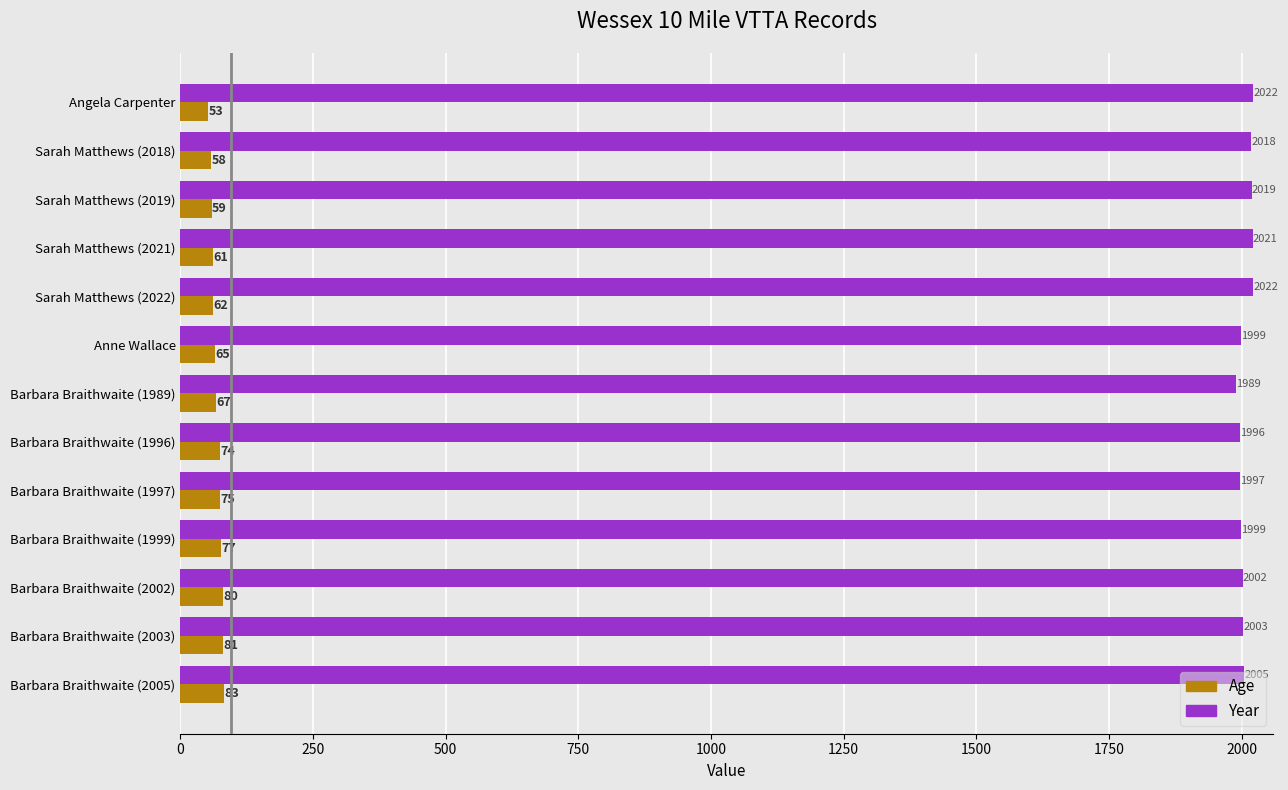

What is the sum of the Age values at Barbara Braithwaite (1997) and Barbara Braithwaite (1996)?

149